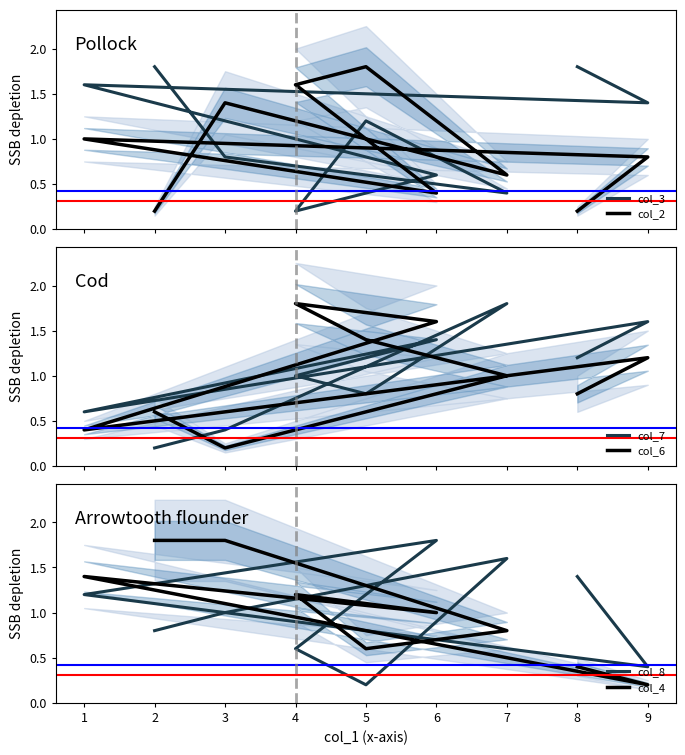

What is the spread (max minus min) of values at 4?

1.6